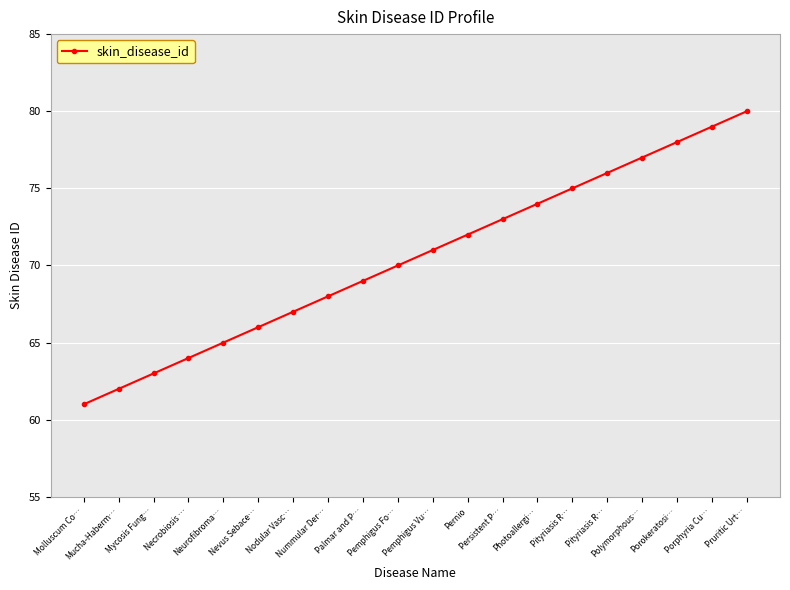

Which has a higher value, Porphyria Cu… or Nodular Vasc…?

Porphyria Cu…